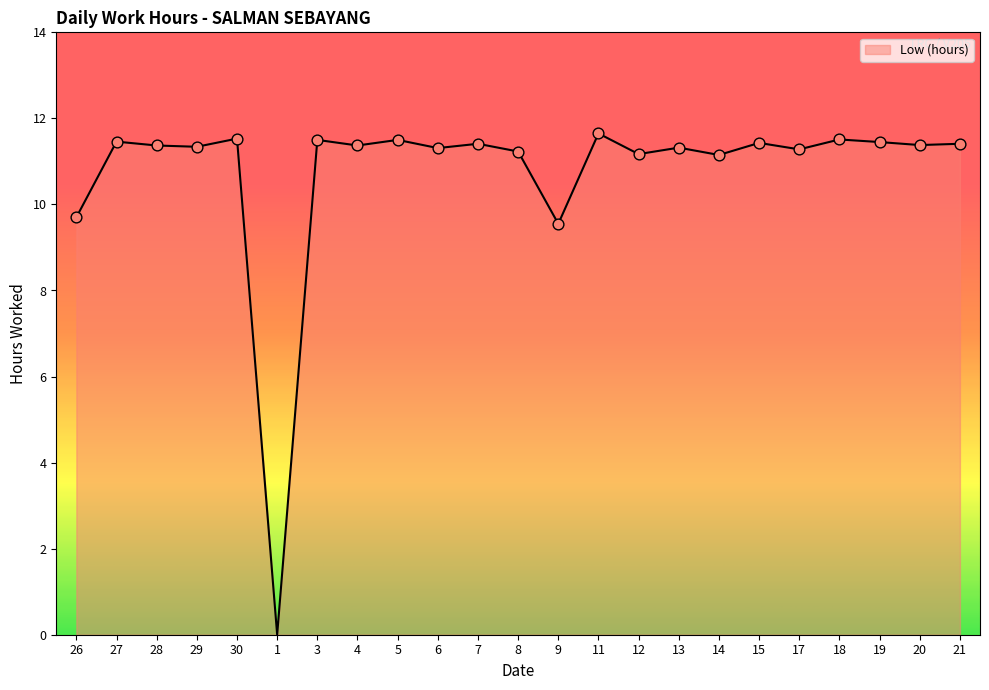

Which has a higher value, 9 or 5?

5